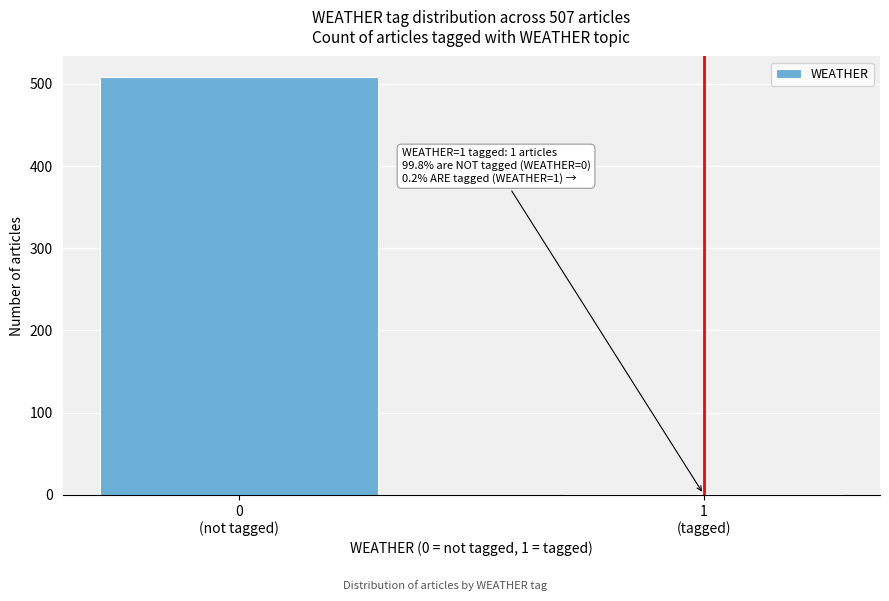

What is the greatest value displayed?

508